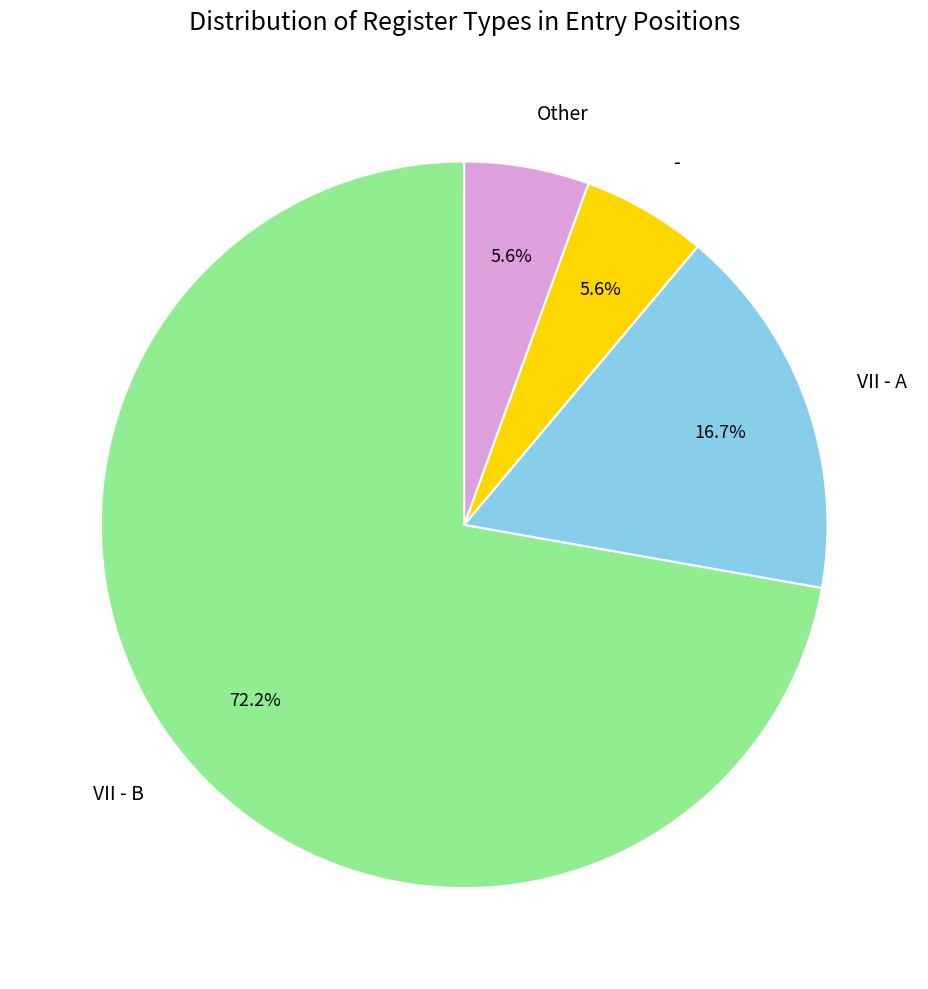

Which category accounts for the majority?

VII - B